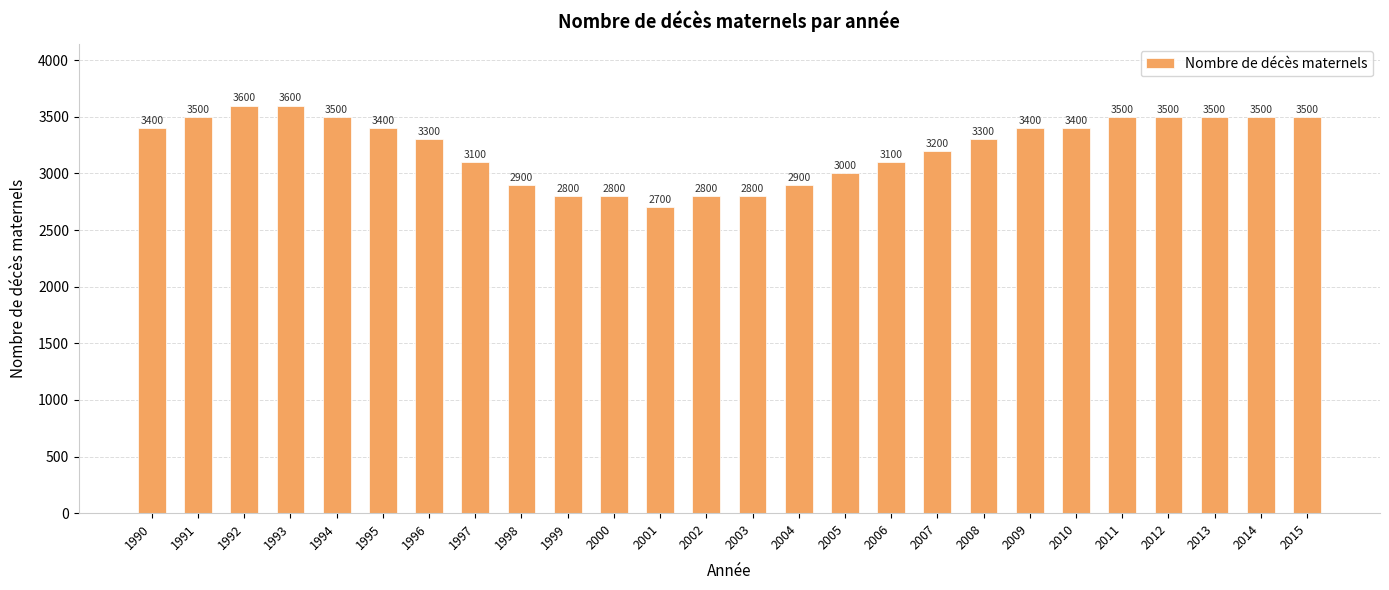

What is the average value?

3231